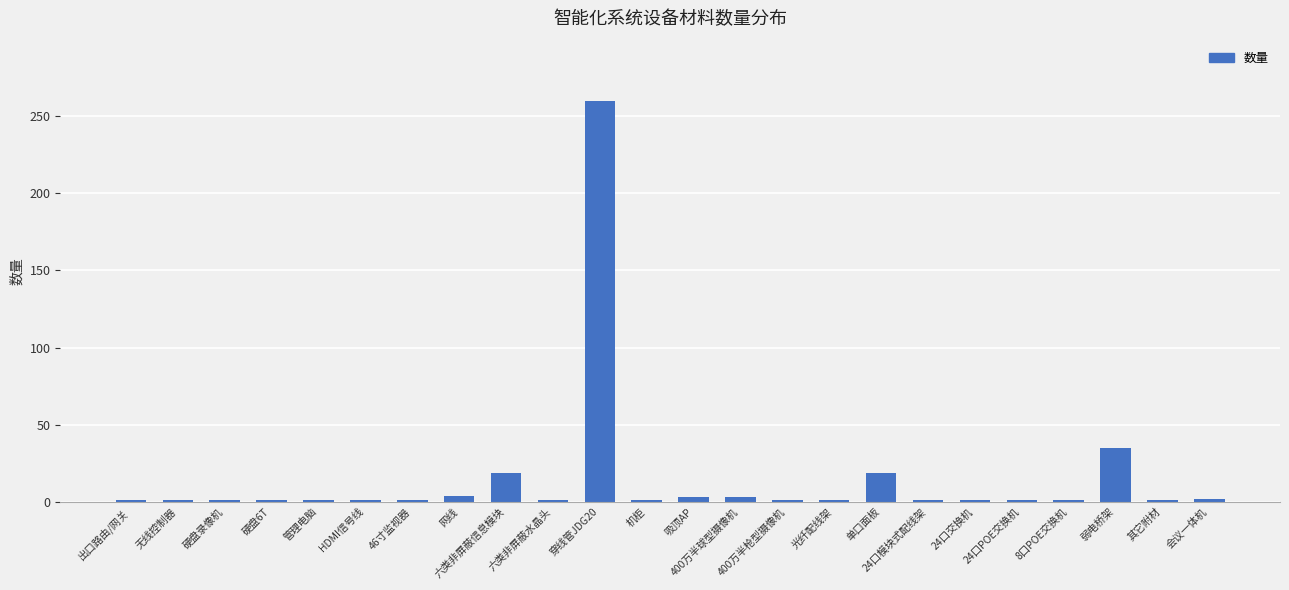

What is the greatest value displayed?

260